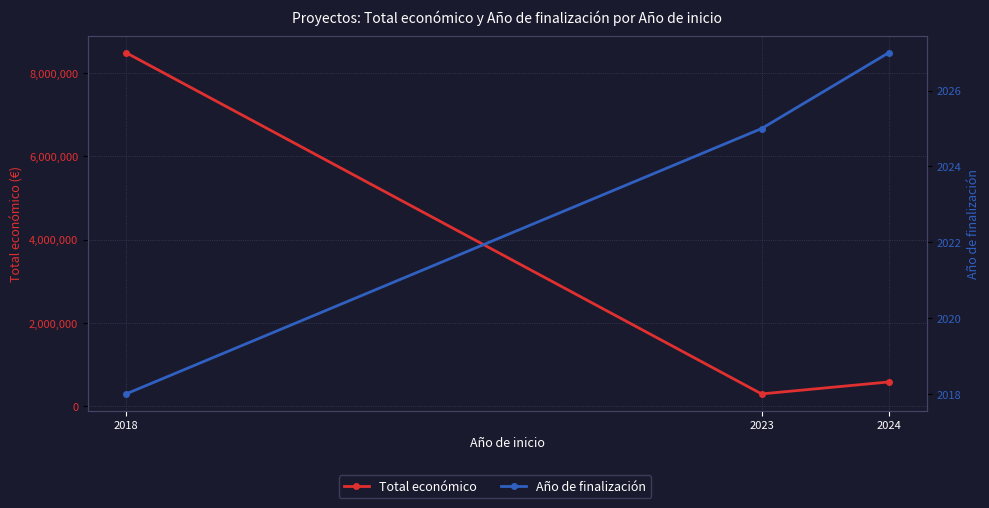

What is the average value of the Año de finalización series?

2023